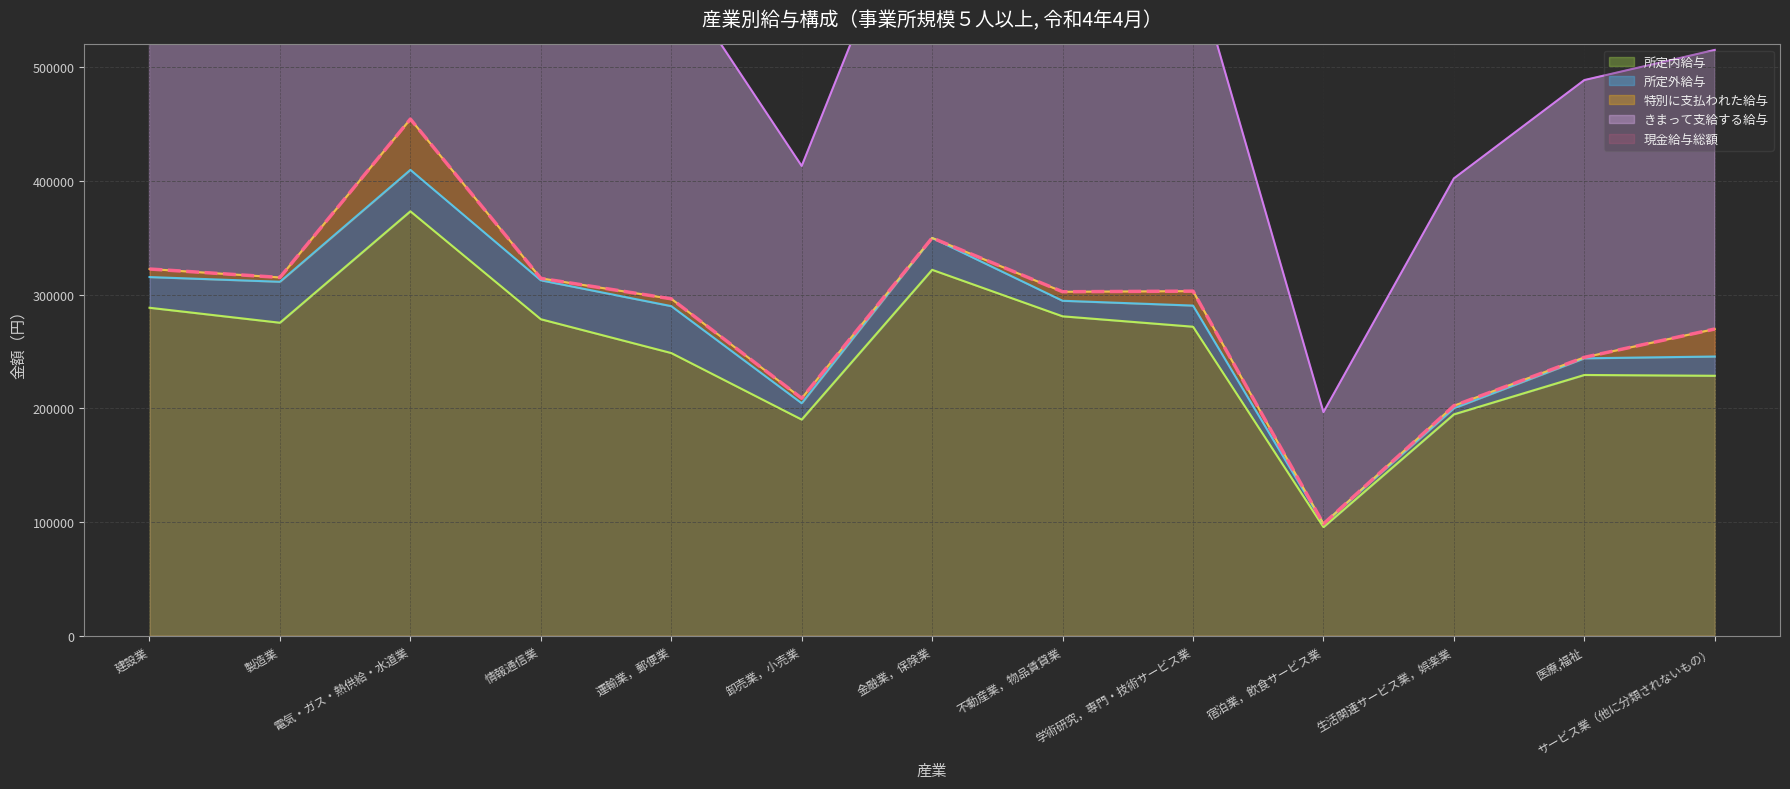

What position from the left is サービス業（他に分類されないもの）?

13